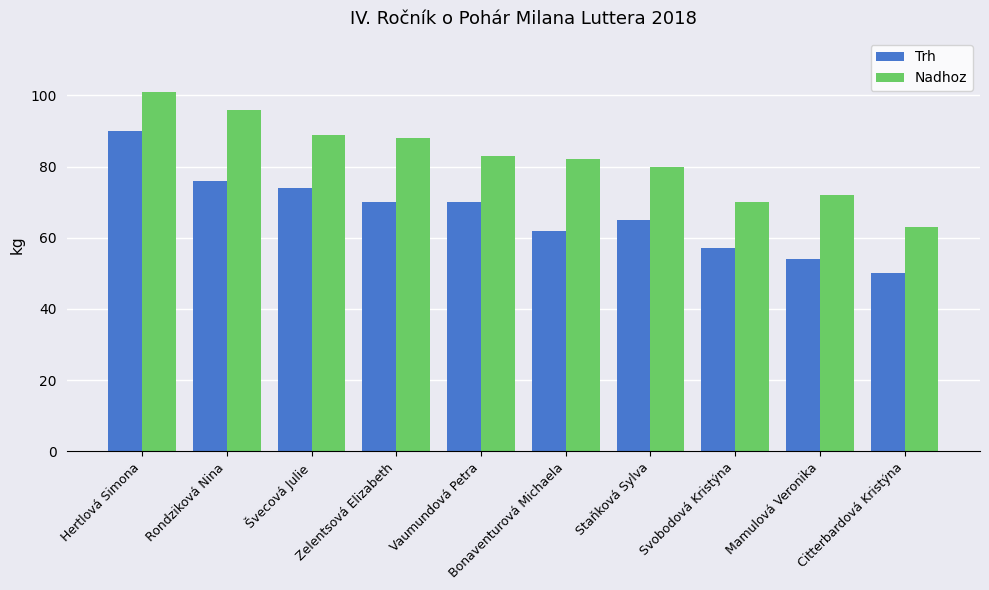

Where does the Trh series first go above 70?

Hertlová Simona